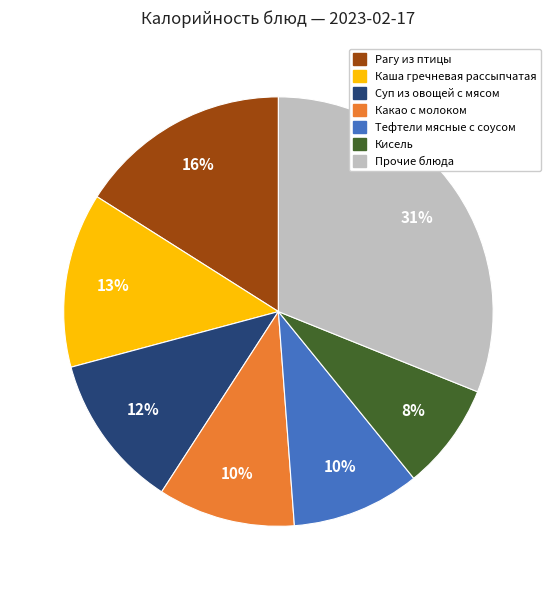

To the nearest percent, what is the difference between the largest and smallest slice percentages?

23%